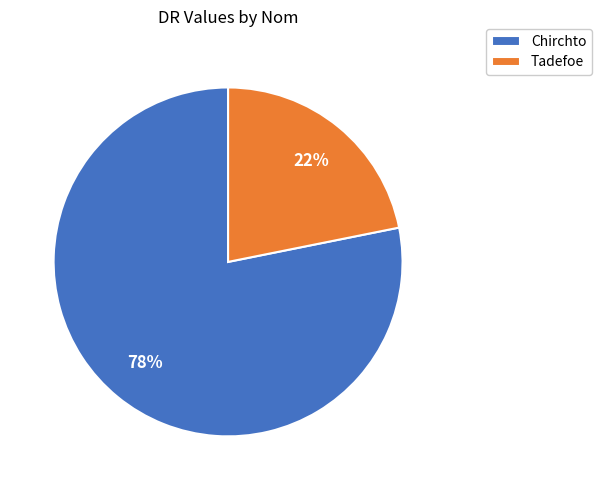

To the nearest percent, what percentage of the pie is Chirchto?

78%